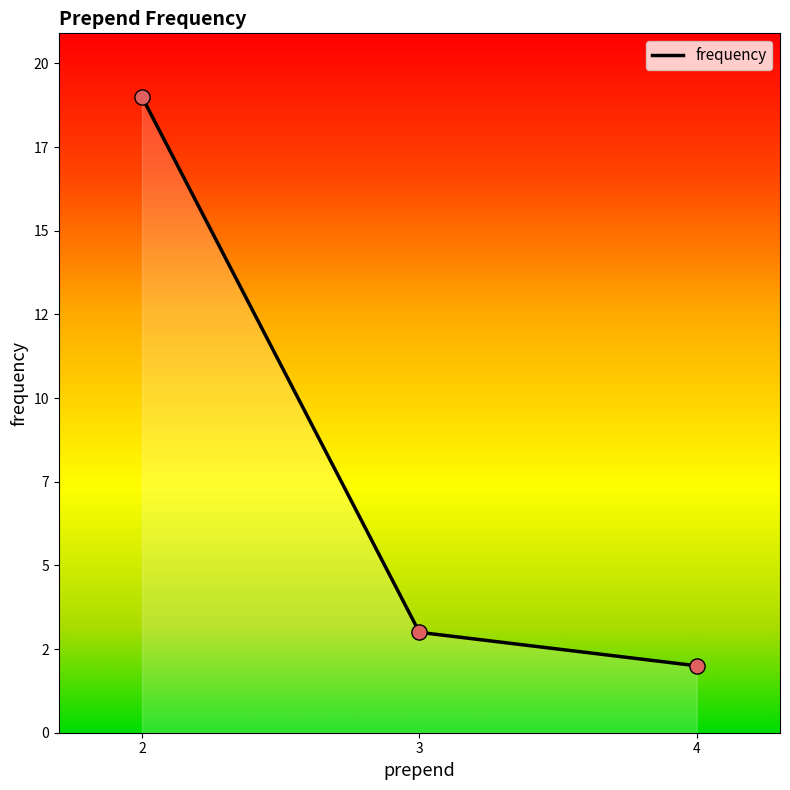

What is the change in value from 2 to 3?

-16